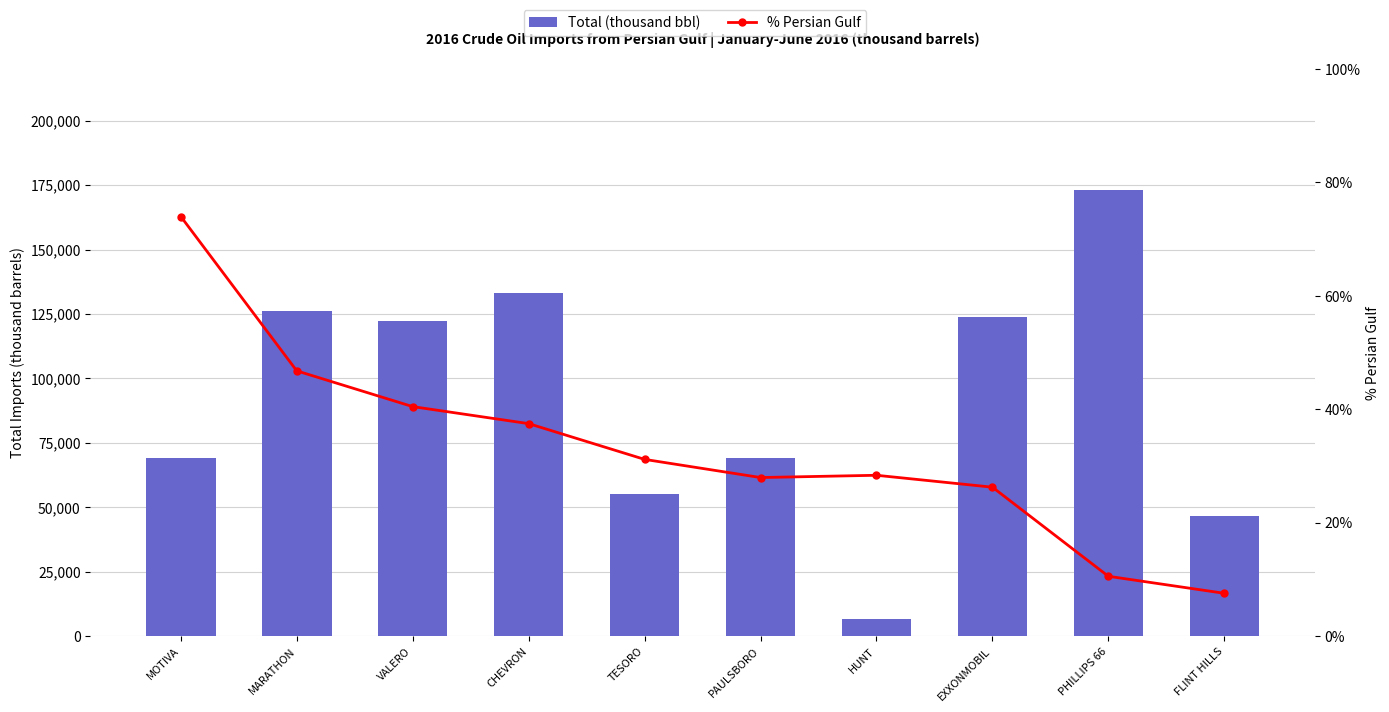

The value of Total (thousand bbl) at MOTIVA is 69253.0. True or false?

True